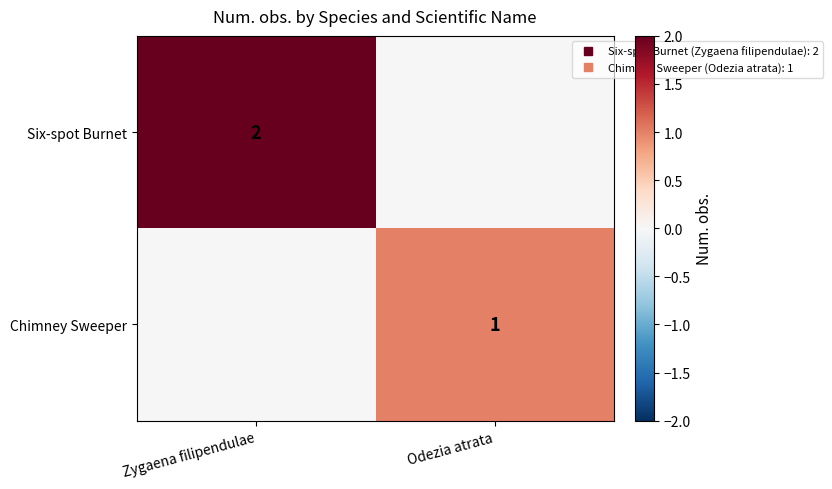

What is the spread (max minus min) of values at Odezia atrata?

1